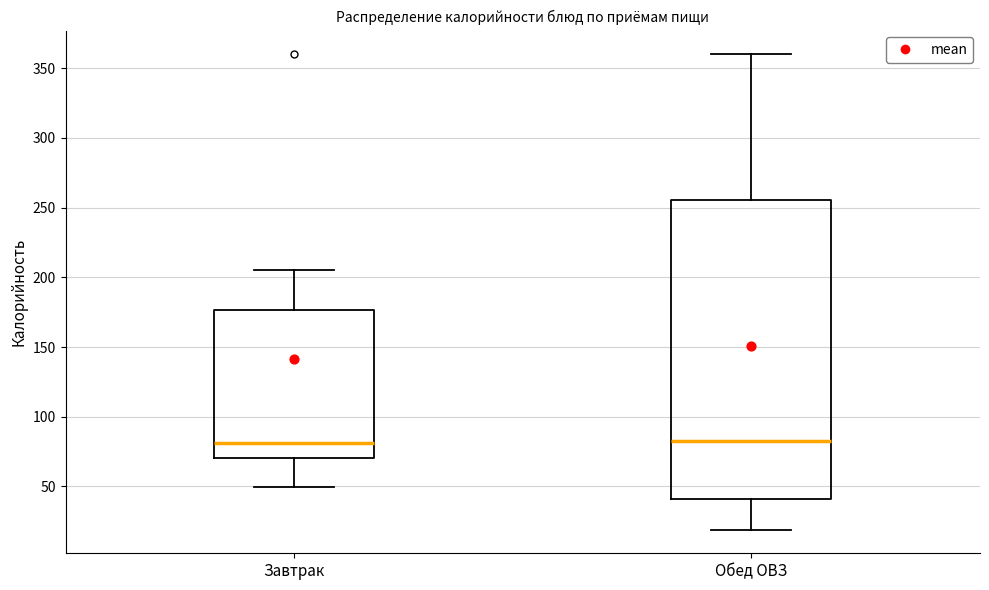

Reading left to right, transcribe this box plot: for each box, give where its median line is, the range the box spans, and where its two whiskers end, as read against the y-axis. The values are not printed on the chart, so give them approximately, as read against the axis.

Завтрак: median 80, box 70 to 175, whiskers 50 to 205
Обед ОВЗ: median 85, box 40 to 255, whiskers 20 to 360